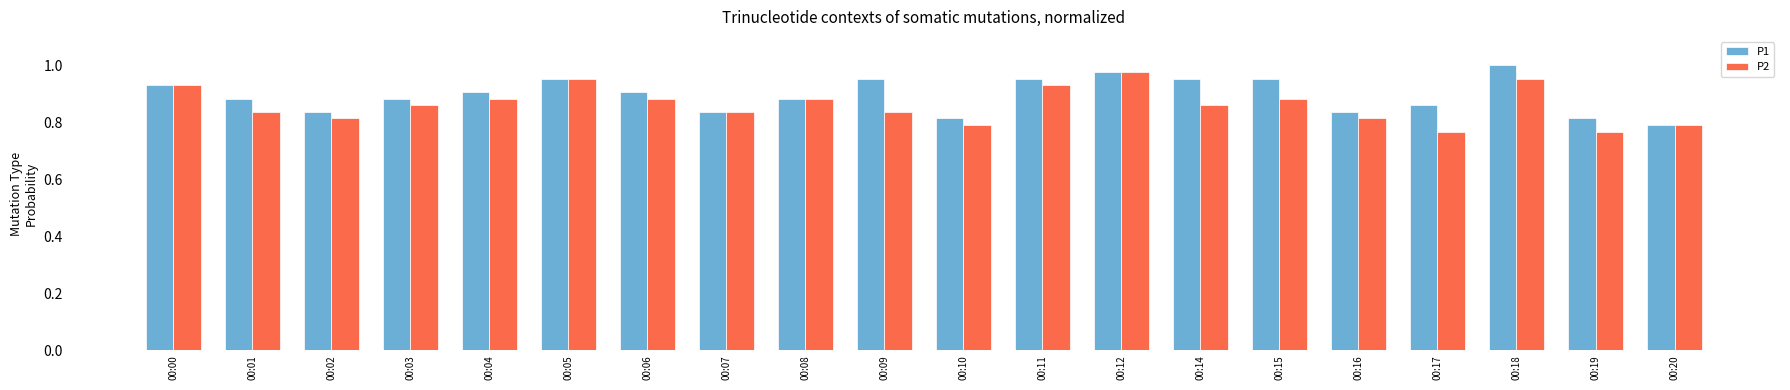

At how many categories does at least one series exceed 0?

20